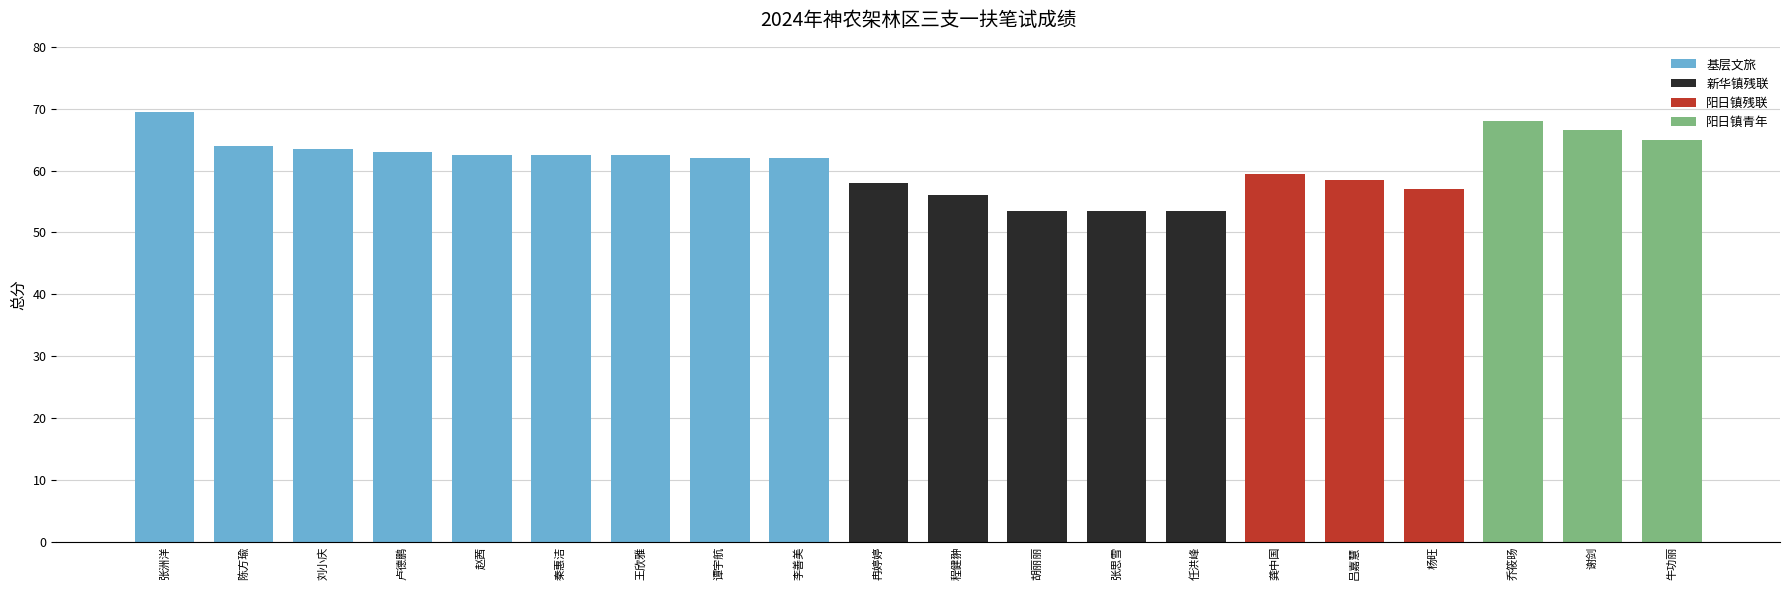

What is the sum of all values?

1220.5